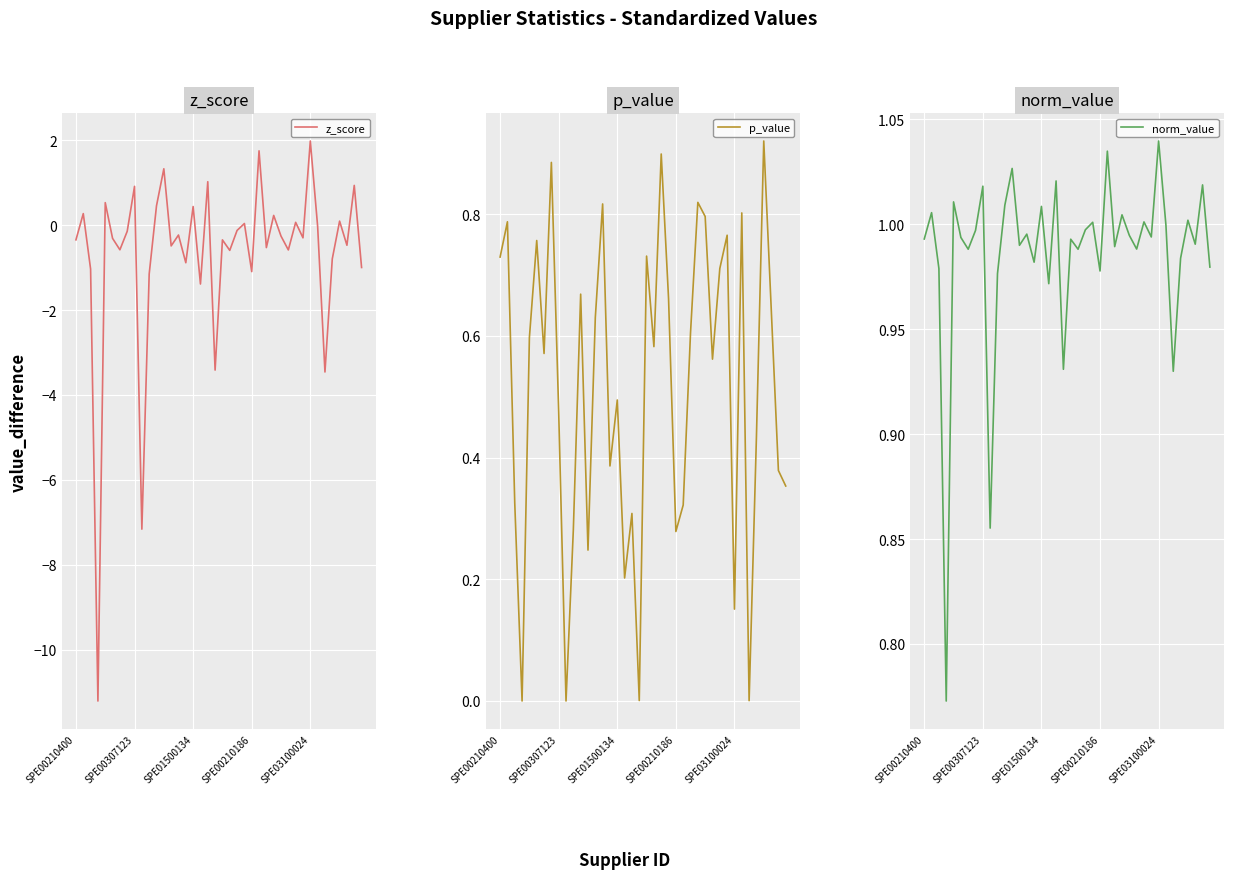

True or false: p_value has a value of 0.0 at SPE00210186.

False